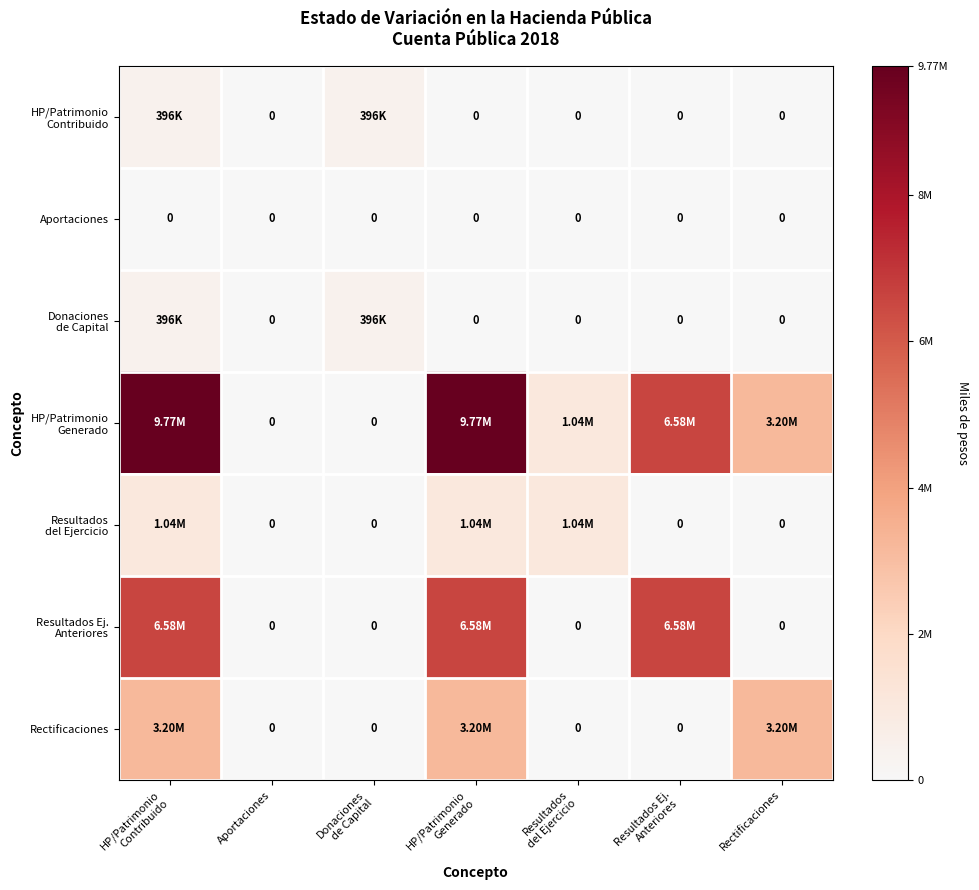

Which category has the highest value in the Donaciones de Capital series?

HP/Patrimonio Contribuido